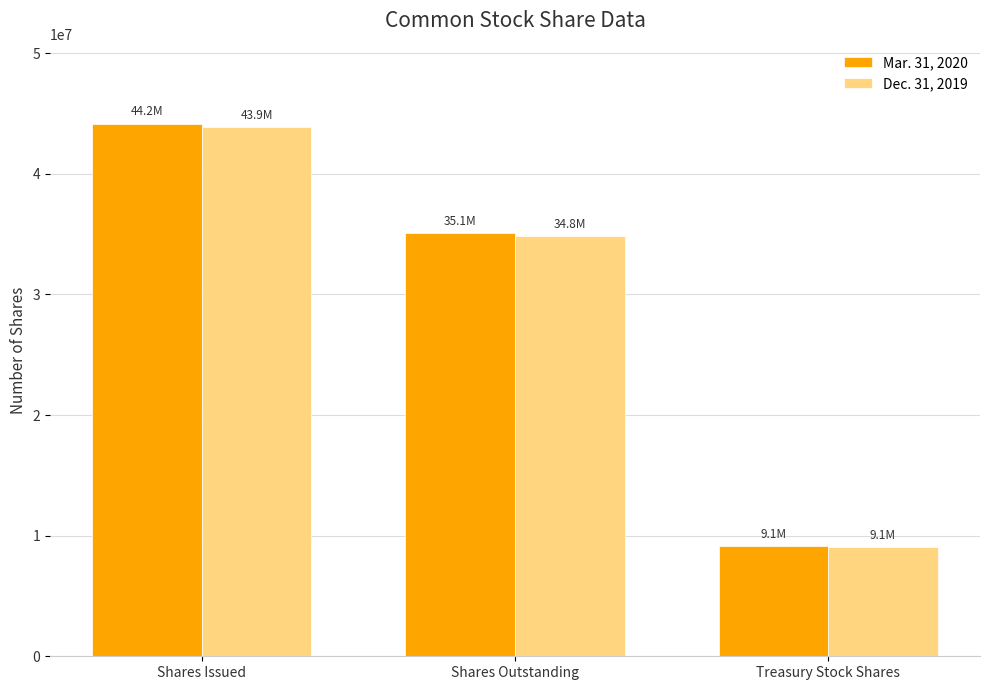

Reading left to right, list all the values displayed in this chart.

Mar. 31, 2020: Shares Issued=44160355	Shares Outstanding=35054682	Treasury Stock Shares=9105673
Dec. 31, 2019: Shares Issued=43851991	Shares Outstanding=34800312	Treasury Stock Shares=9051679